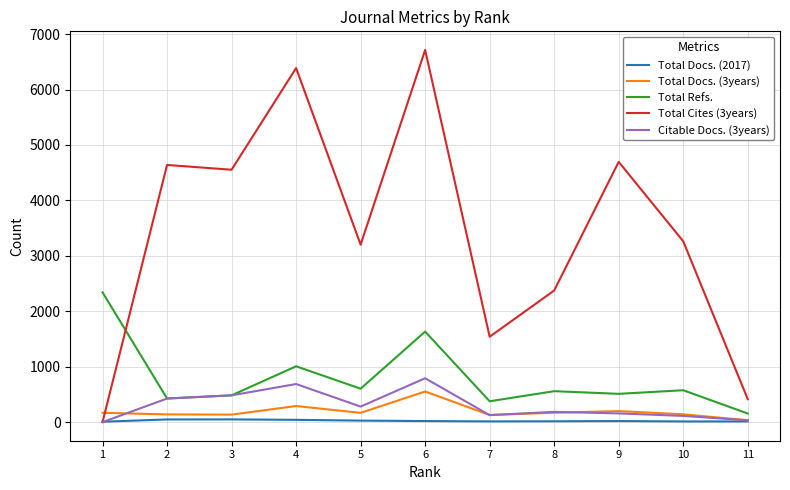

How many values in the Total Docs. (2017) series exceed 19?

4